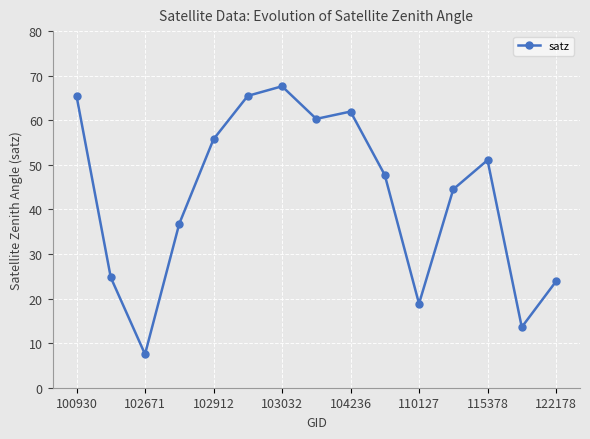

What is the difference between the second highest and second lowest values?

51.9